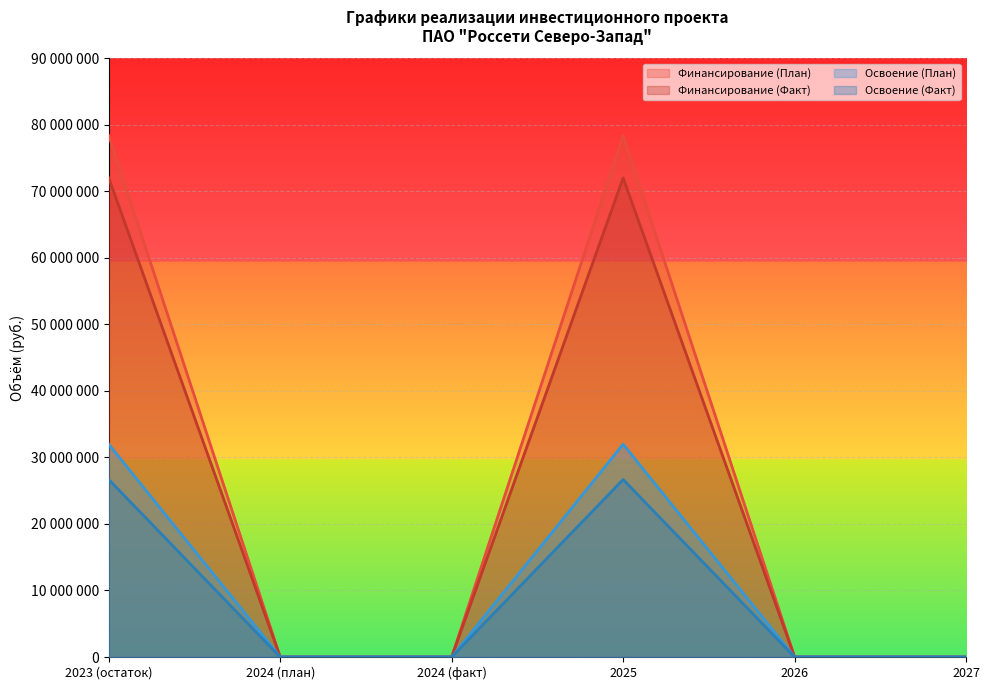

What is the difference between the second highest and second lowest values in the Финансирование (План) series?

78379600